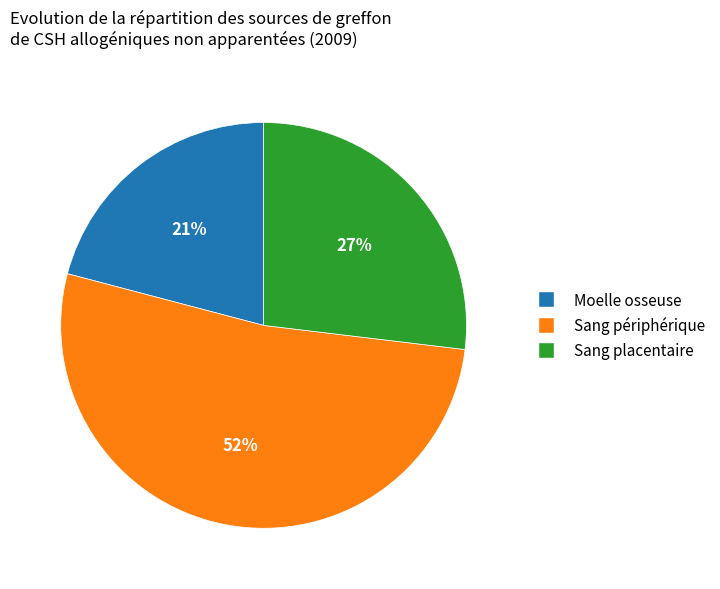

Is the sum of Sang placentaire and Moelle osseuse greater than half?

No